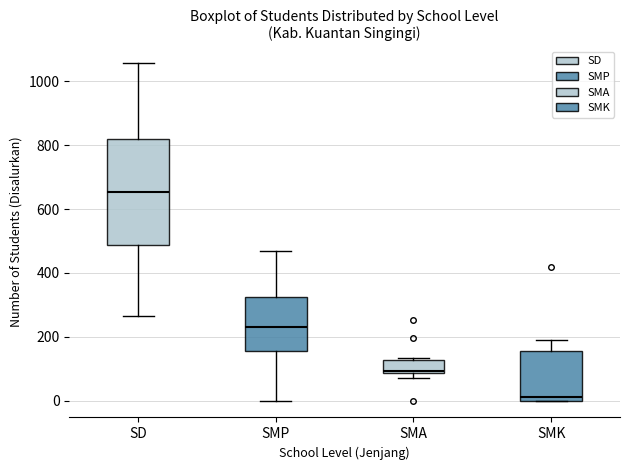

Which box has the lowest median line?

SMK